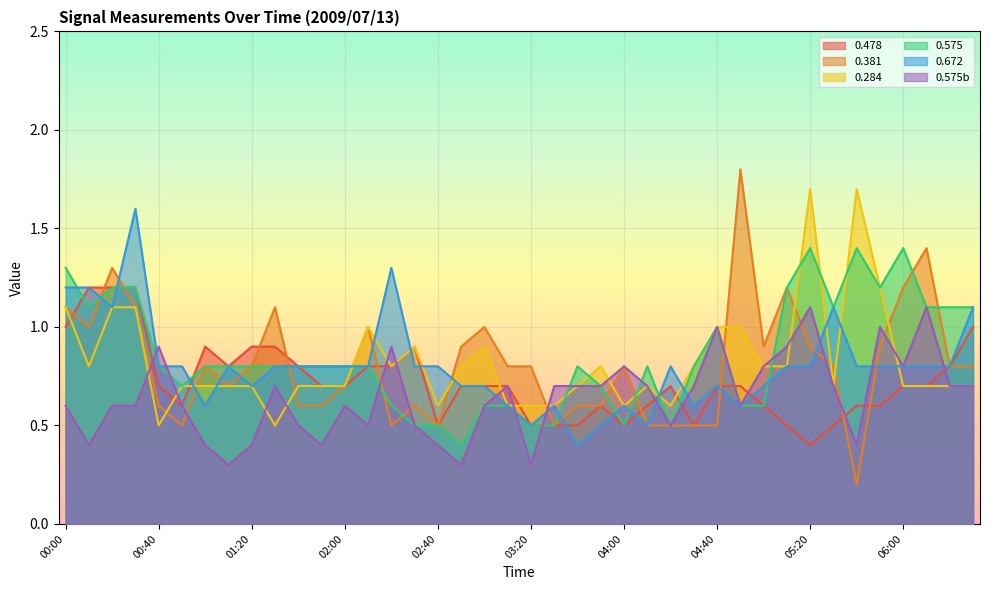

What is the average value of the 0.284 series?

0.8